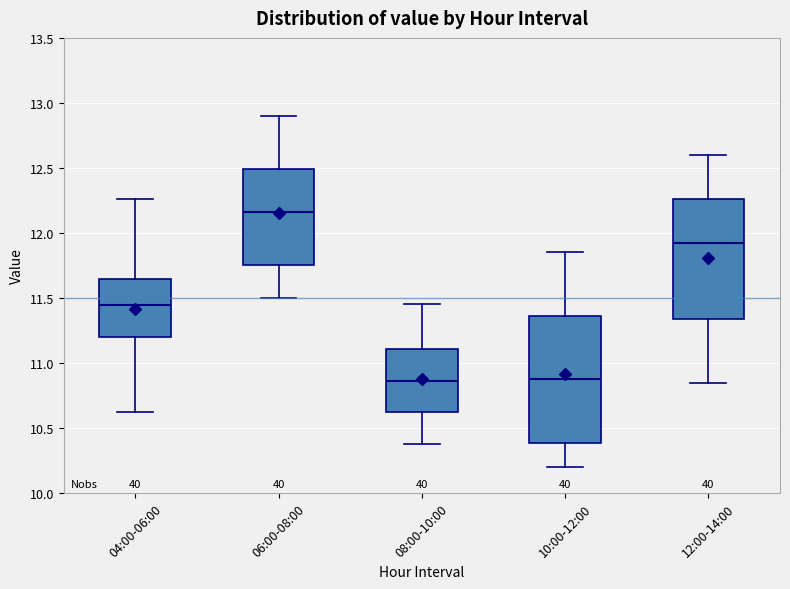

Which box's median line is the highest?

06:00-08:00